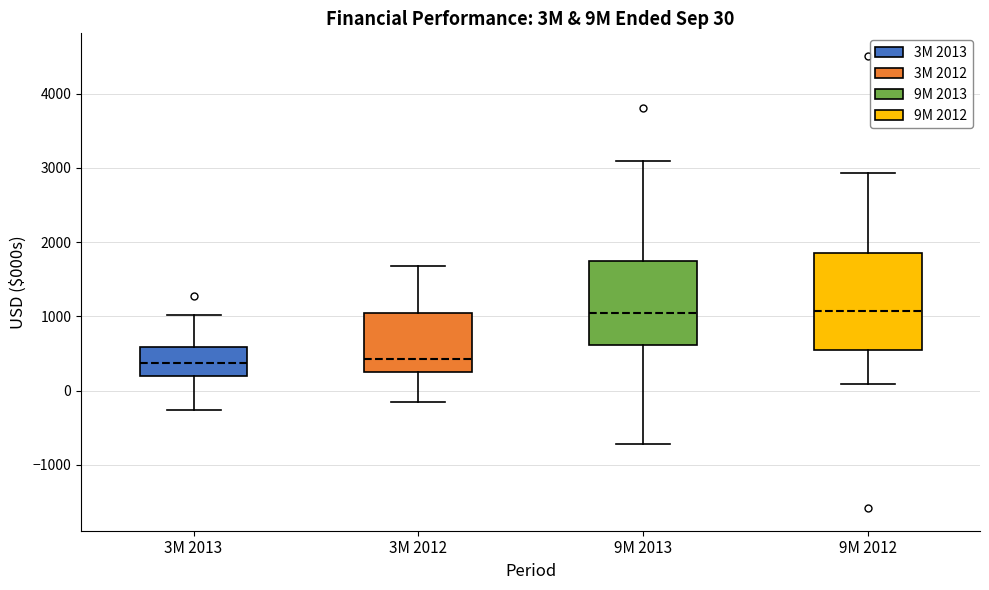

Comparing the boxes themselves (not the whiskers), which one is the tallest?

9M 2012